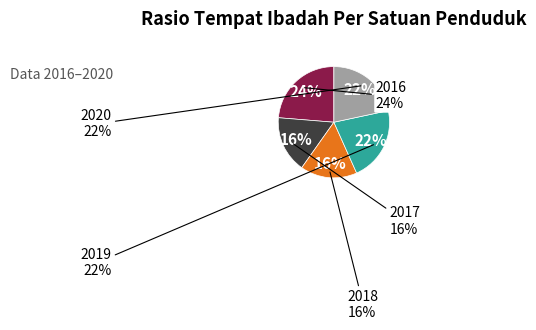

Rank the categories by value from lowest to highest.

2017, 2018, 2019, 2020, 2016